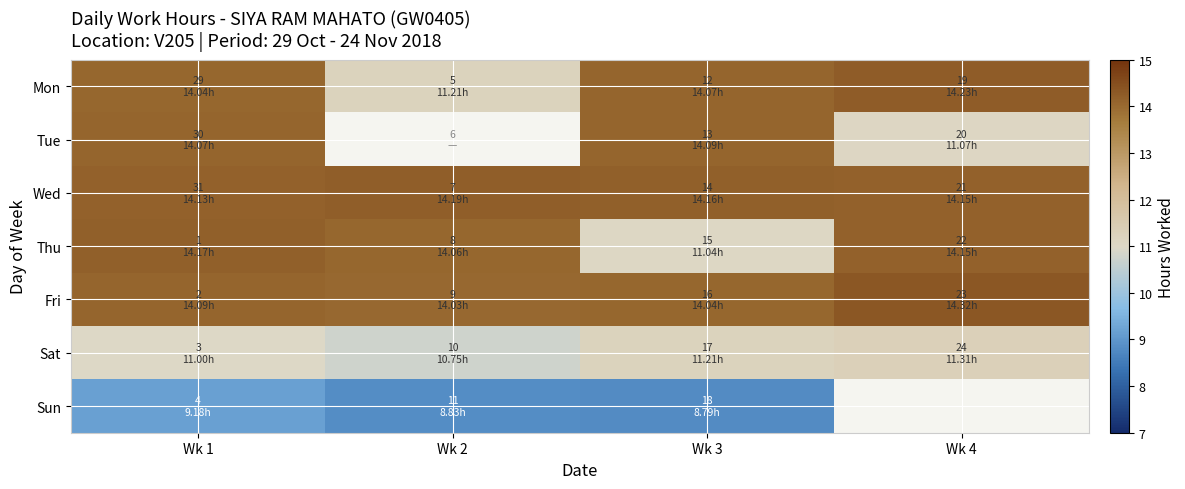

Rank the series by their maximum value, from highest to lowest.

Fri, Mon, Wed, Thu, Tue, Sat, Sun